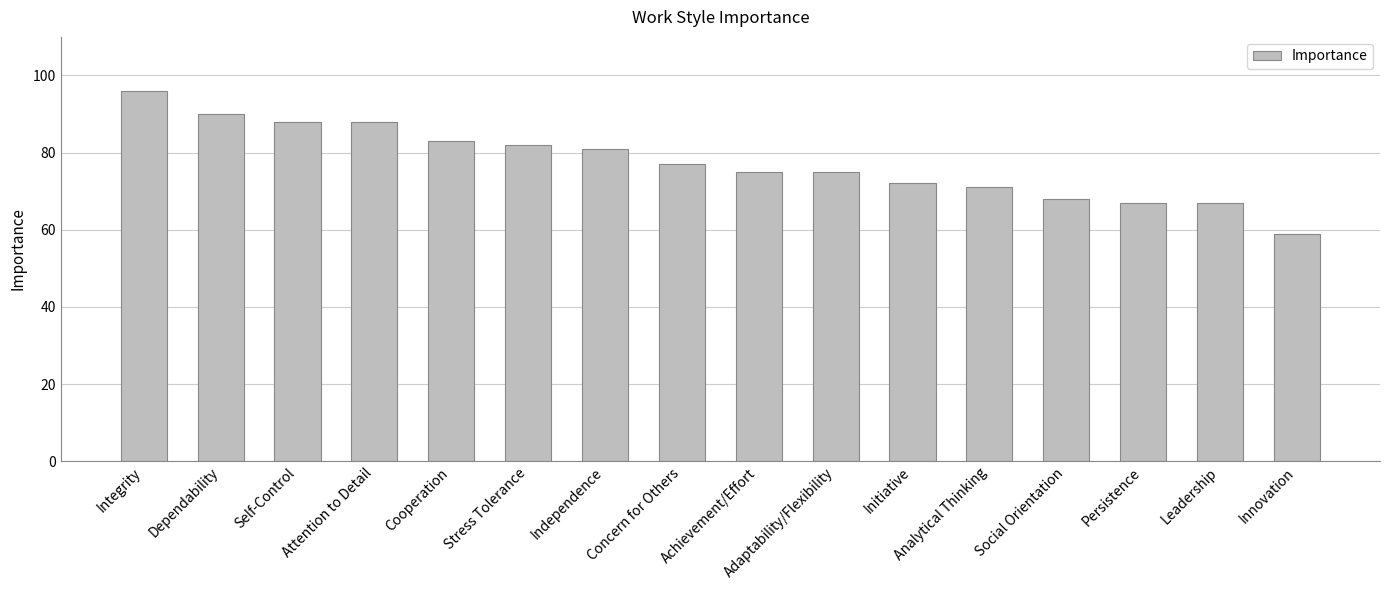

What is the sum of all values?

1239